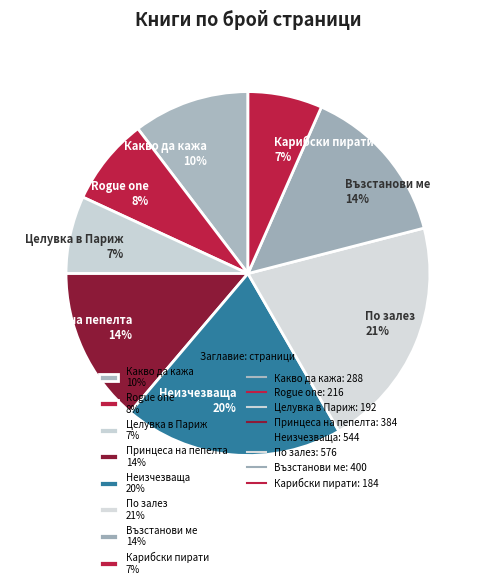

To the nearest percent, what percentage of the pie is По залез?

21%